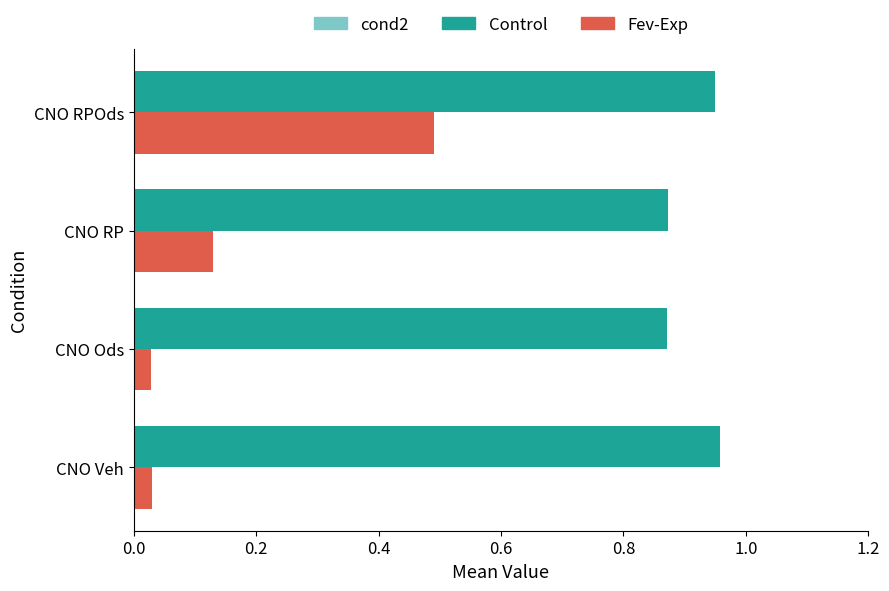

What is the sum of the Control values at CNO RP and CNO Veh?

1.8